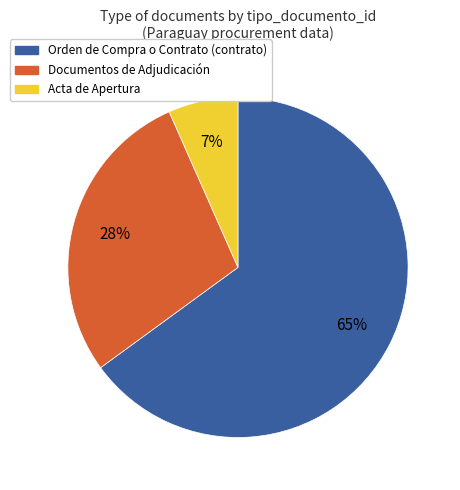

To the nearest percent, what is the difference between the largest and smallest slice percentages?

58%